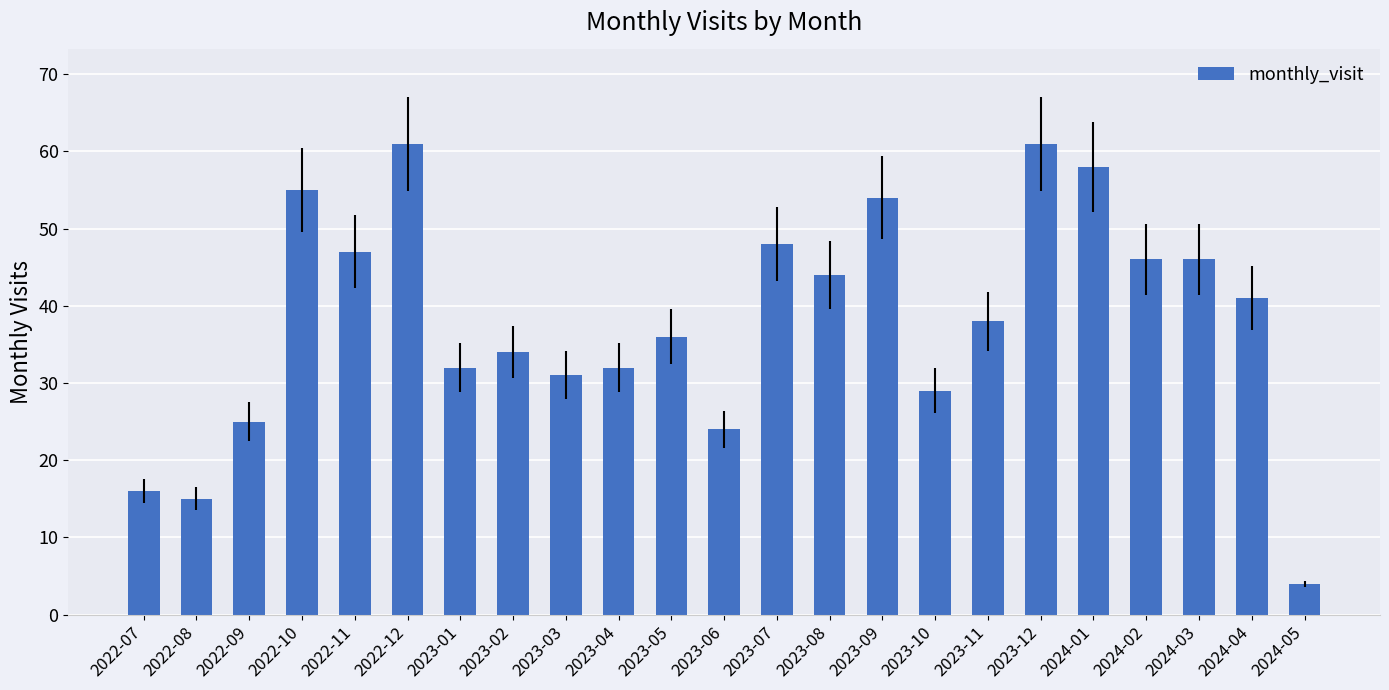

What is the approximate value at 2023-09?

54